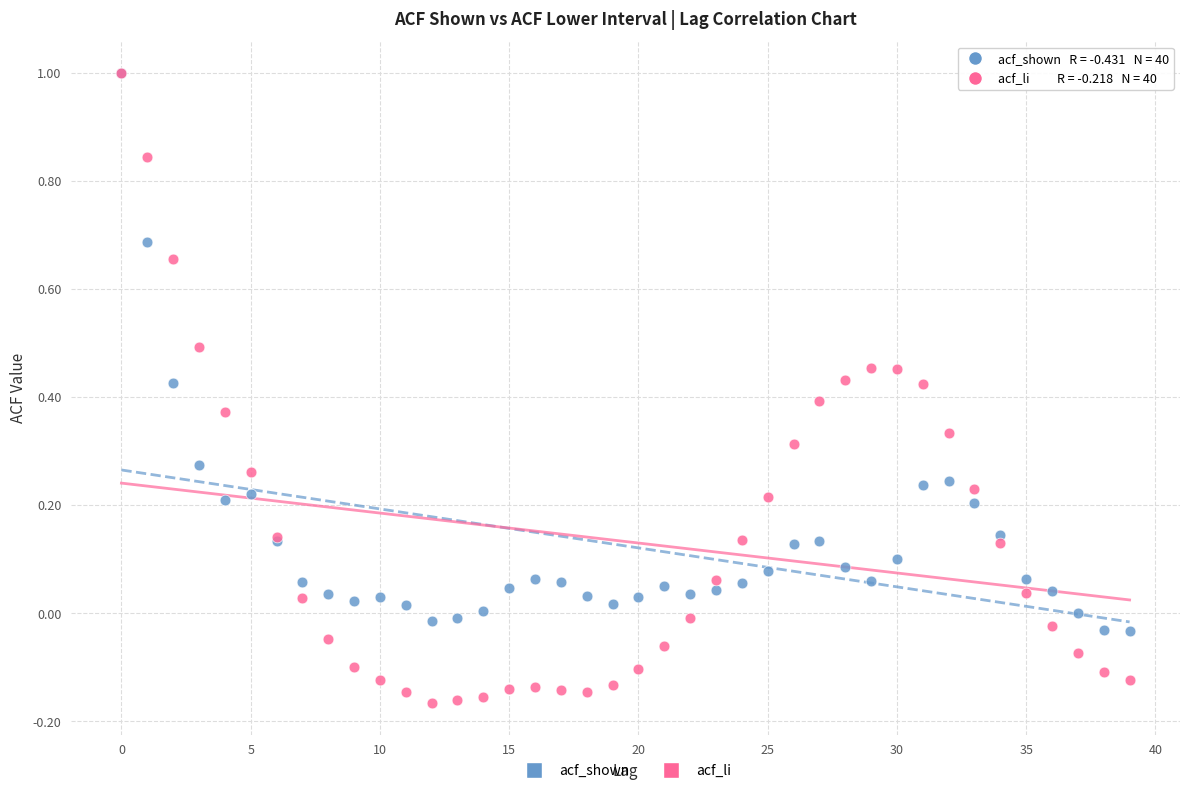

What are all the series names shown in the legend?

acf_shown, acf_li